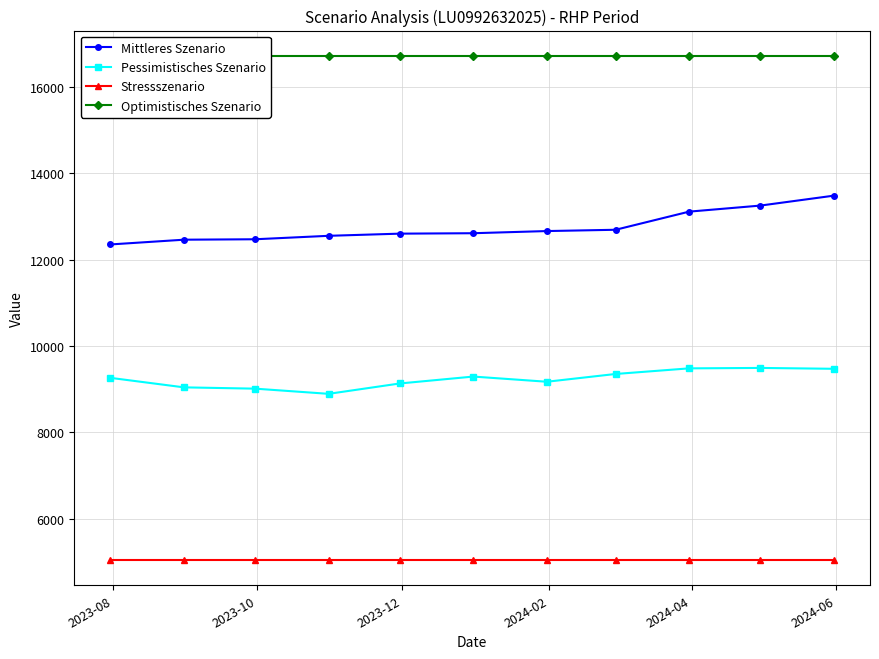

Reading right to left, what are all the values shown in this chart?

Mittleres Szenario: 13480	13250	13110	12690	12660	12610	12600	12550	12470	12460	12350
Pessimistisches Szenario: 9470	9490	9480	9350	9170	9290	9130	8890	9010	9040	9260
Stressszenario: 5040	5040	5040	5040	5040	5040	5040	5040	5040	5040	5040
Optimistisches Szenario: 16720	16720	16720	16720	16720	16720	16720	16720	16720	16720	16720